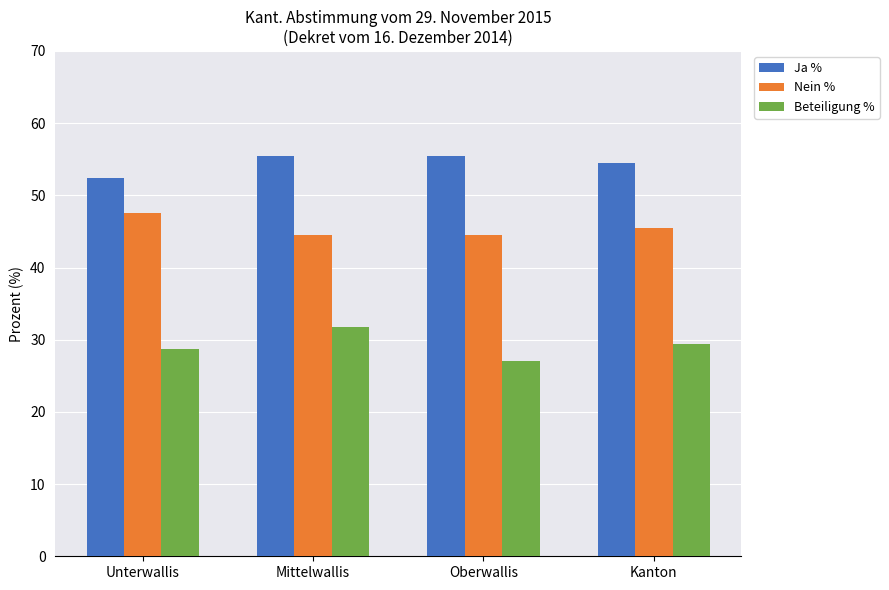

At which category does the chart reach its minimum across all series?

Oberwallis